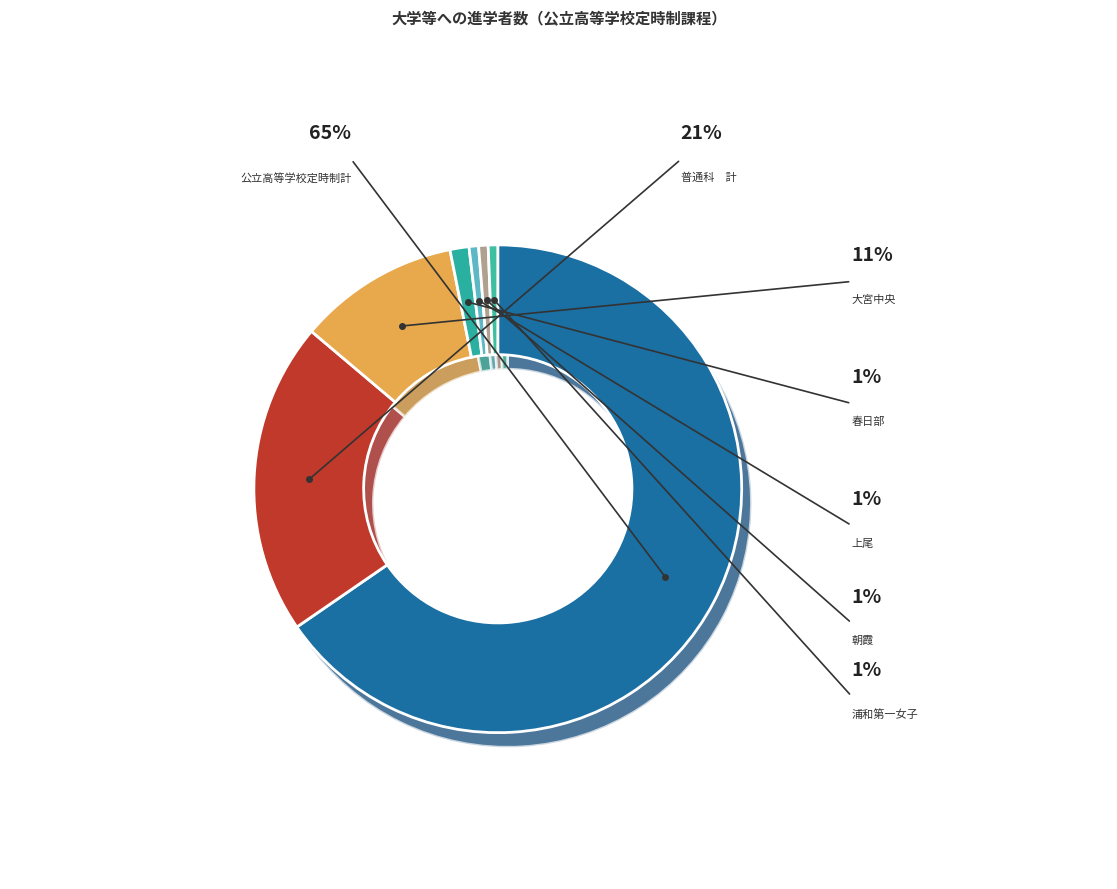

Does 普通科　計 account for over 50% of the chart?

No